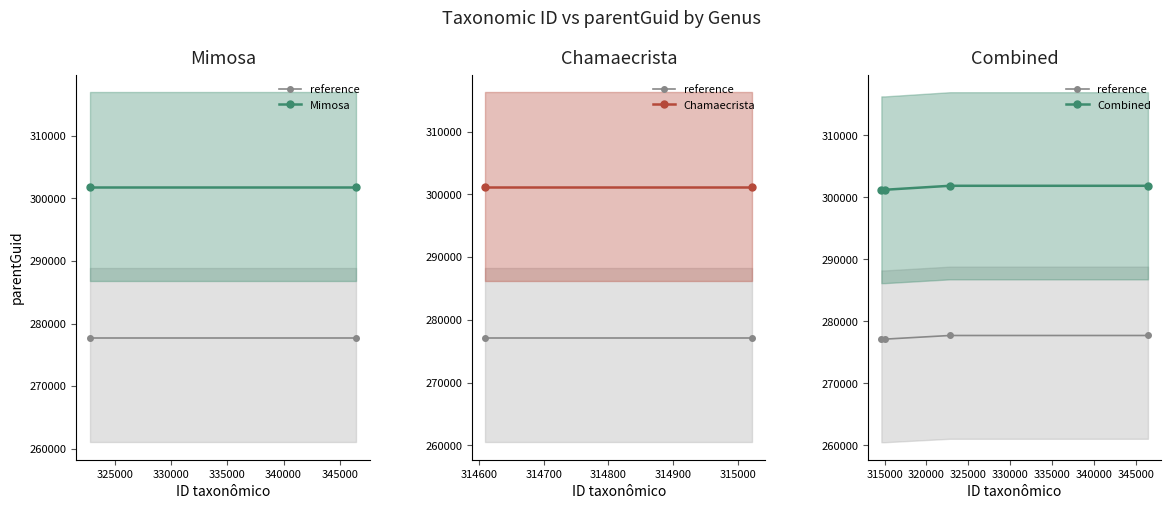

True or false: Chamaecrista has a value of 419314 at Mimosa chrysastra.

False